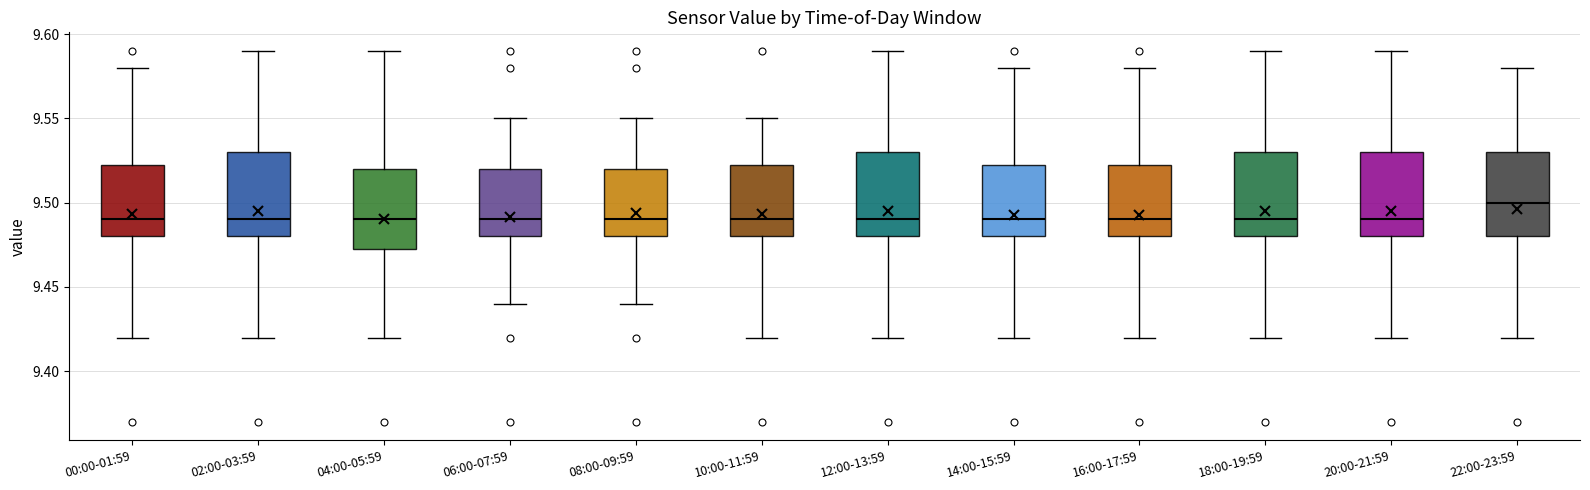

Reading left to right, read every box against the y-axis: the position of its median line, the range the box covers, and the ends of its whiskers. The values are not printed on the chart, so give them approximately, as read against the axis.

00:00-01:59: median 9.490, box 9.480 to 9.525, whiskers 9.420 to 9.580
02:00-03:59: median 9.490, box 9.480 to 9.530, whiskers 9.420 to 9.590
04:00-05:59: median 9.490, box 9.475 to 9.520, whiskers 9.420 to 9.590
06:00-07:59: median 9.490, box 9.480 to 9.520, whiskers 9.440 to 9.550
08:00-09:59: median 9.490, box 9.480 to 9.520, whiskers 9.440 to 9.550
10:00-11:59: median 9.490, box 9.480 to 9.525, whiskers 9.420 to 9.550
12:00-13:59: median 9.490, box 9.480 to 9.530, whiskers 9.420 to 9.590
14:00-15:59: median 9.490, box 9.480 to 9.525, whiskers 9.420 to 9.580
16:00-17:59: median 9.490, box 9.480 to 9.525, whiskers 9.420 to 9.580
18:00-19:59: median 9.490, box 9.480 to 9.530, whiskers 9.420 to 9.590
20:00-21:59: median 9.490, box 9.480 to 9.530, whiskers 9.420 to 9.590
22:00-23:59: median 9.500, box 9.480 to 9.530, whiskers 9.420 to 9.580